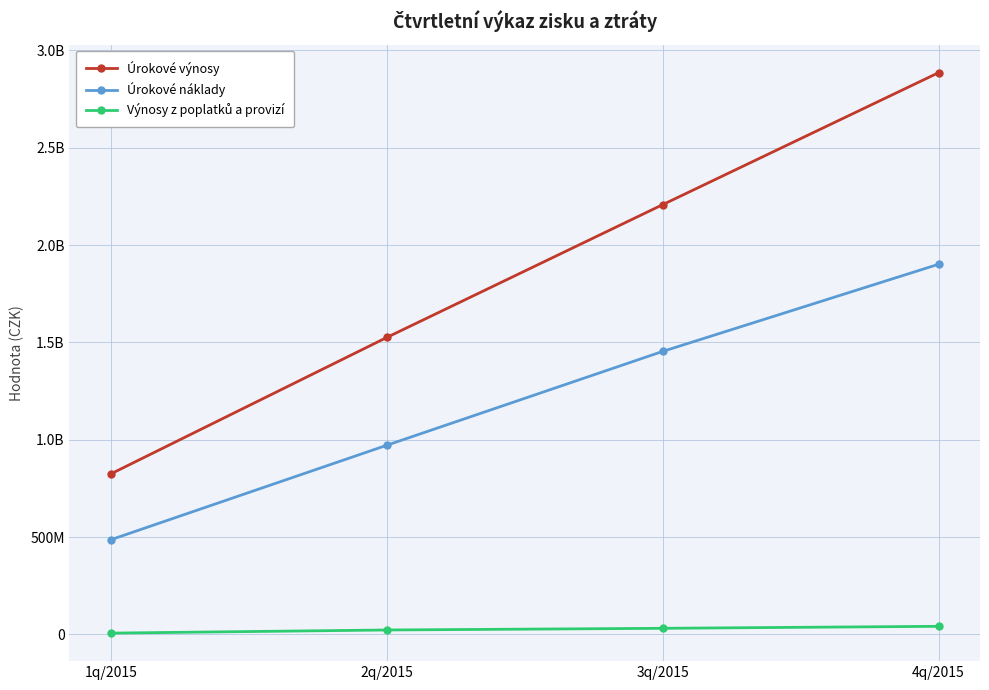

True or false: Úrokové výnosy and Výnosy z poplatků a provizí cross at least once.

False